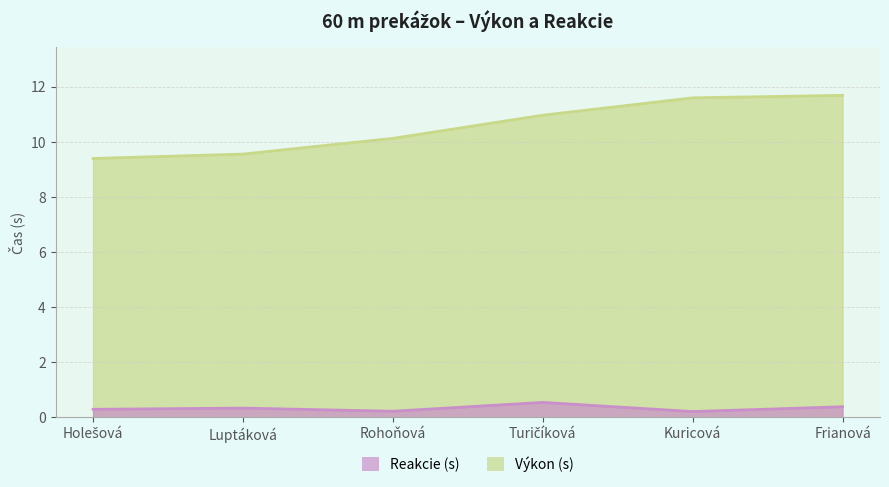

Reading left to right, what are all the values shown in this chart?

Výkon: 9.4	9.6	10.1	11.0	11.6	11.7
Reakcie: 0.3	0.3	0.2	0.5	0.2	0.4